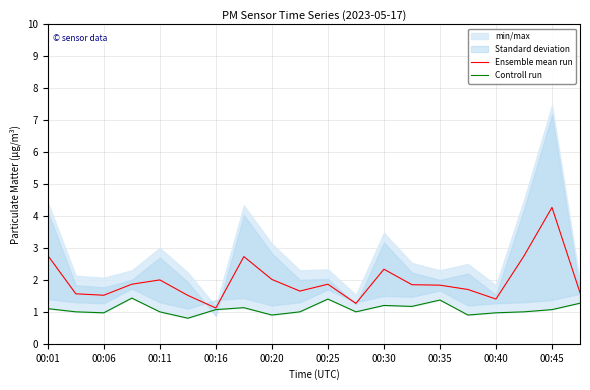

Which category has the highest value in the Ensemble mean run series?

00:45